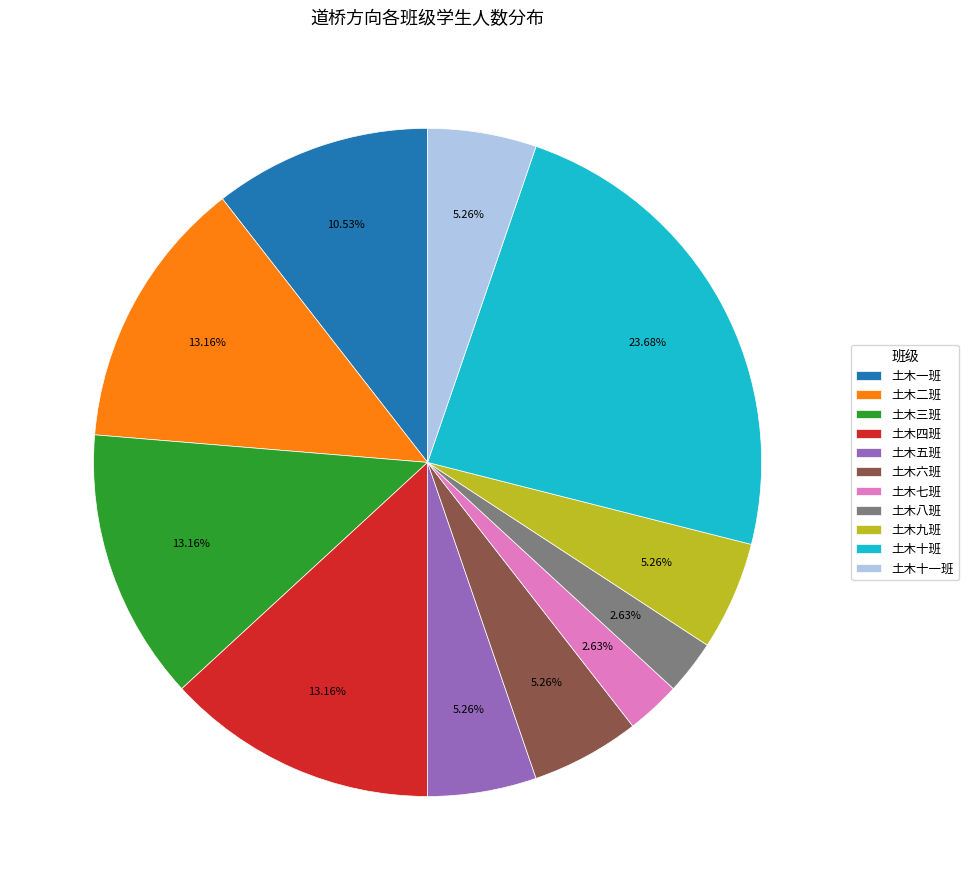

Between 土木五班 and 土木二班, which is larger?

土木二班